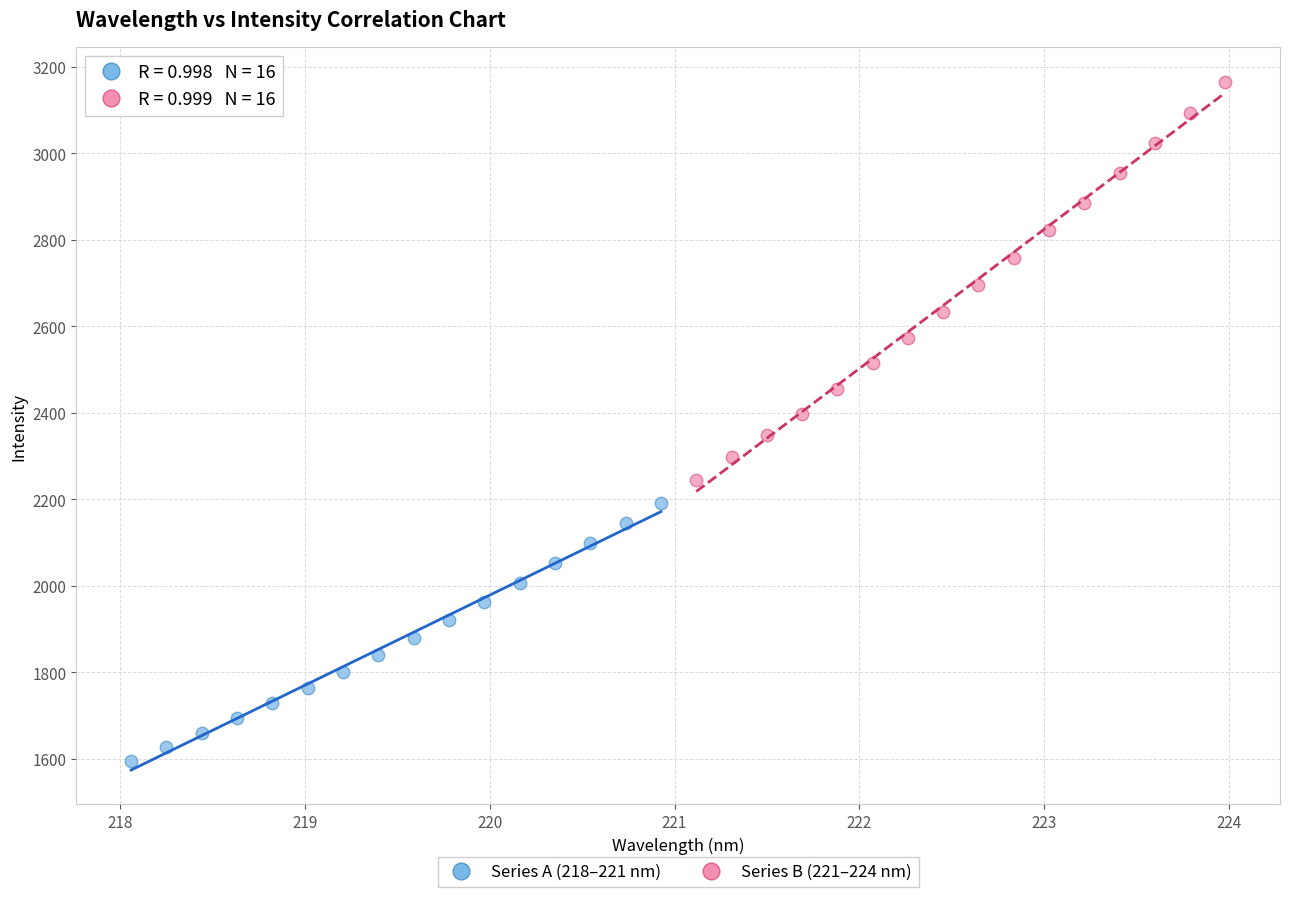

Which series contains the highest Y value?

Series B (221–224 nm)